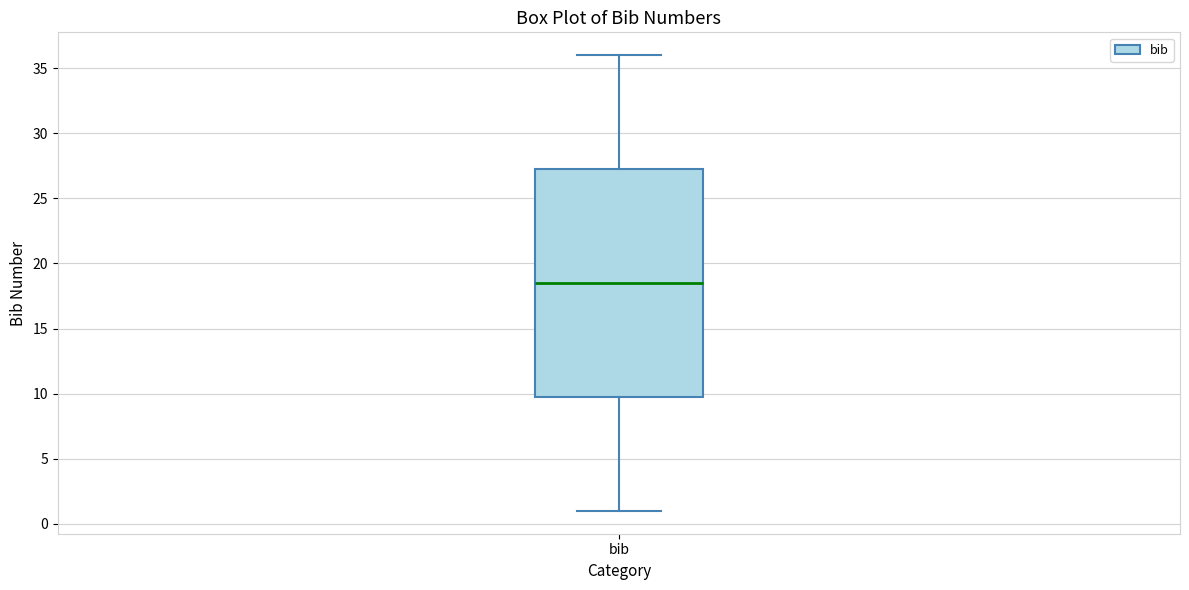

Where does the upper whisker of the box for bib end on the y-axis? The values are not printed on the chart, so give them approximately, as read against the axis.

36.0